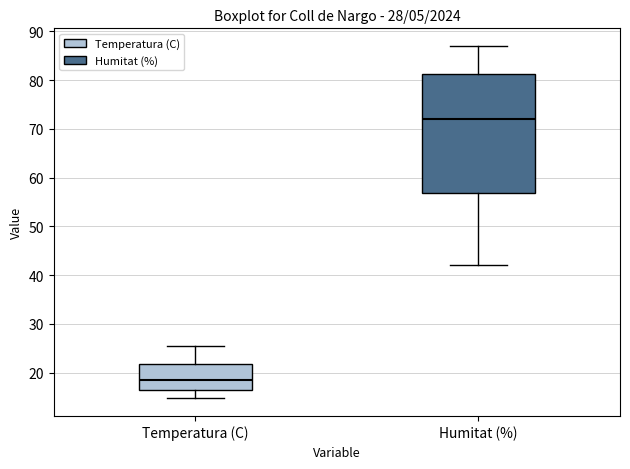

Reading left to right, read every box against the y-axis: the position of its median line, the range the box covers, and the ends of its whiskers. The values are not printed on the chart, so give them approximately, as read against the axis.

Temperatura (C): median 19, box 16 to 22, whiskers 15 to 26
Humitat (%): median 72, box 57 to 81, whiskers 42 to 87